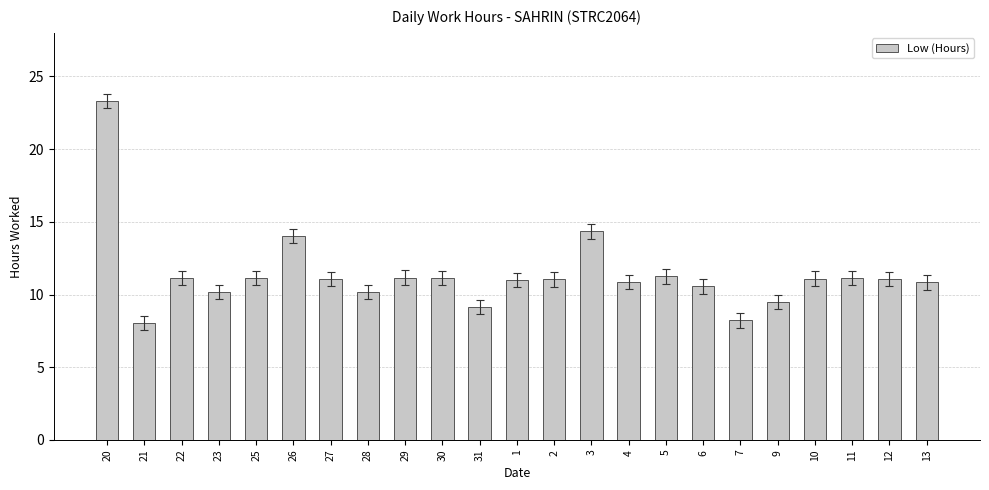

What is the label of the 18th bar from the left?

7